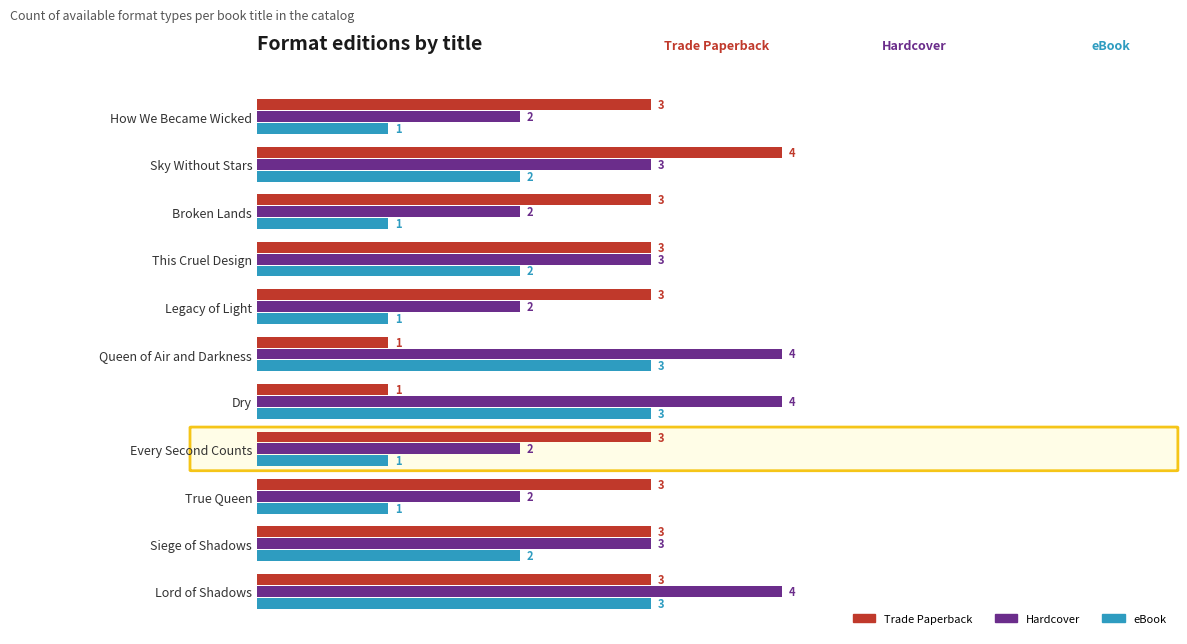

What is the sum of all eBook values?

20